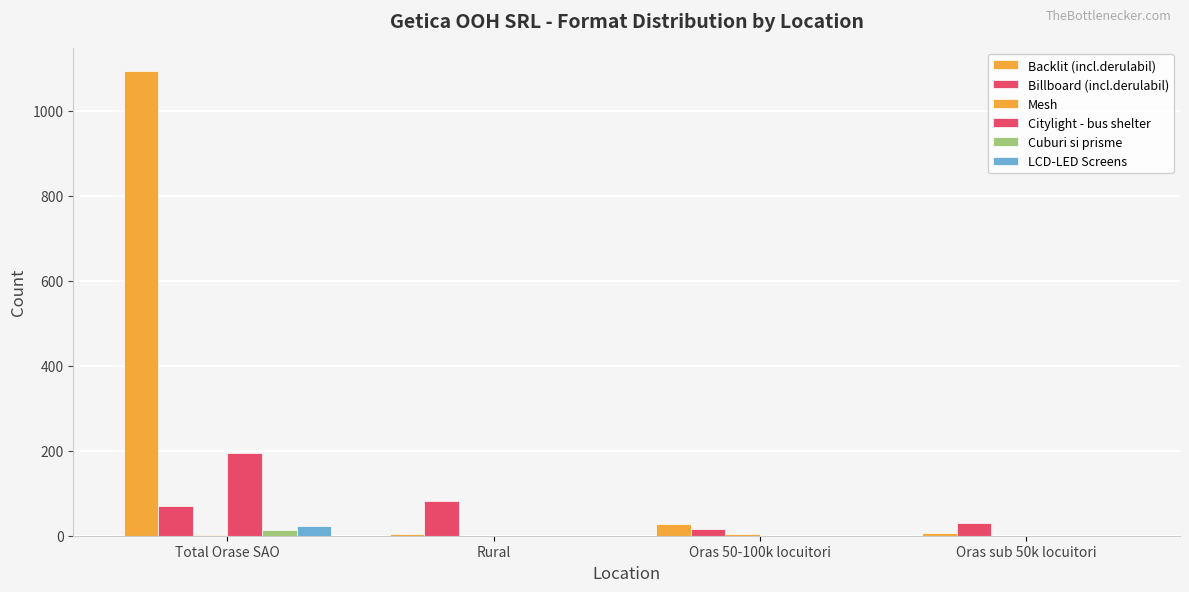

True or false: LCD-LED Screens has a value of 0 at Oras sub 50k locuitori.

True